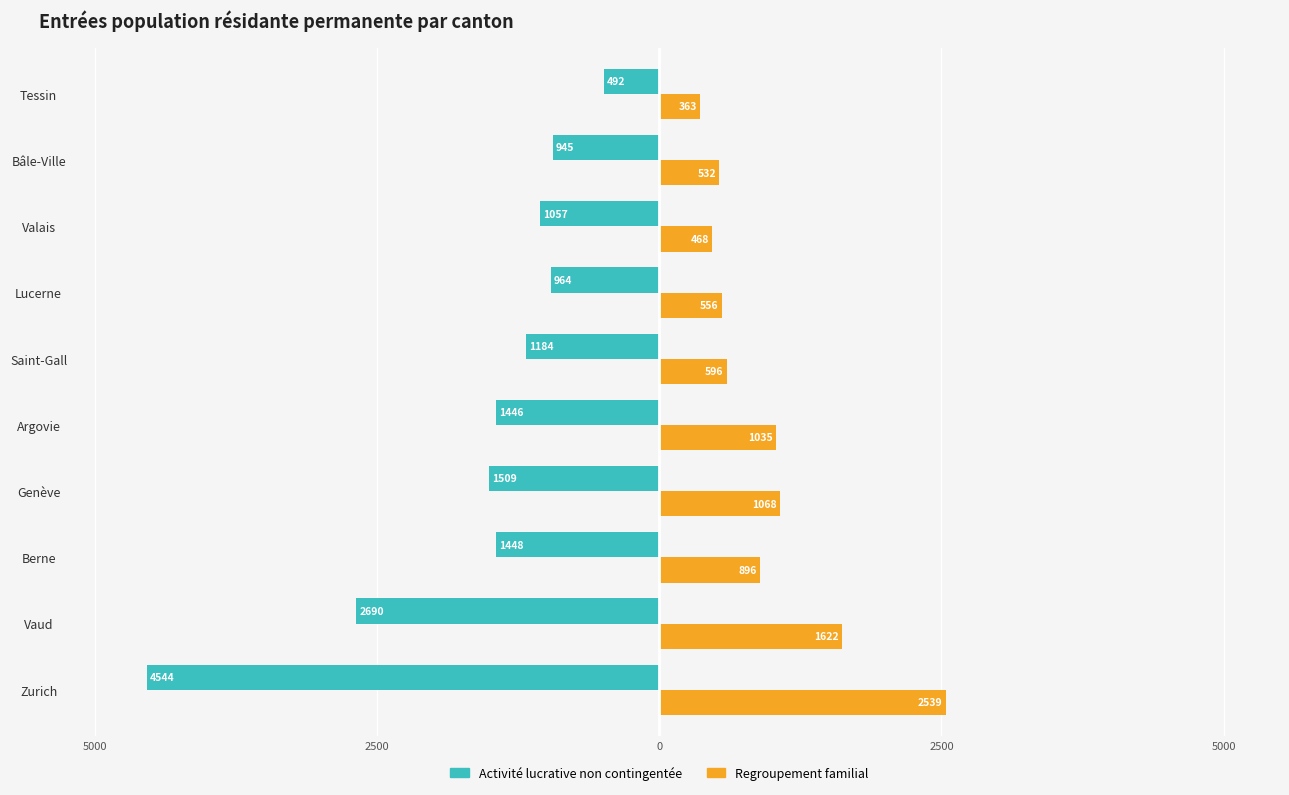

What is the value of the Activité lucrative non contingentée bar at the 6th from the left?

-1184